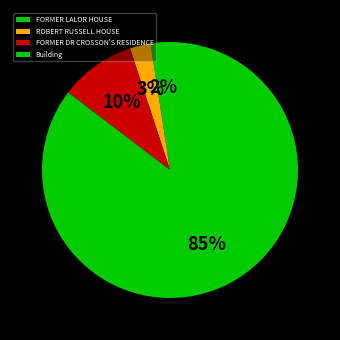

Is it true that ROBERT RUSSELL HOUSE is 3% of the pie?

True